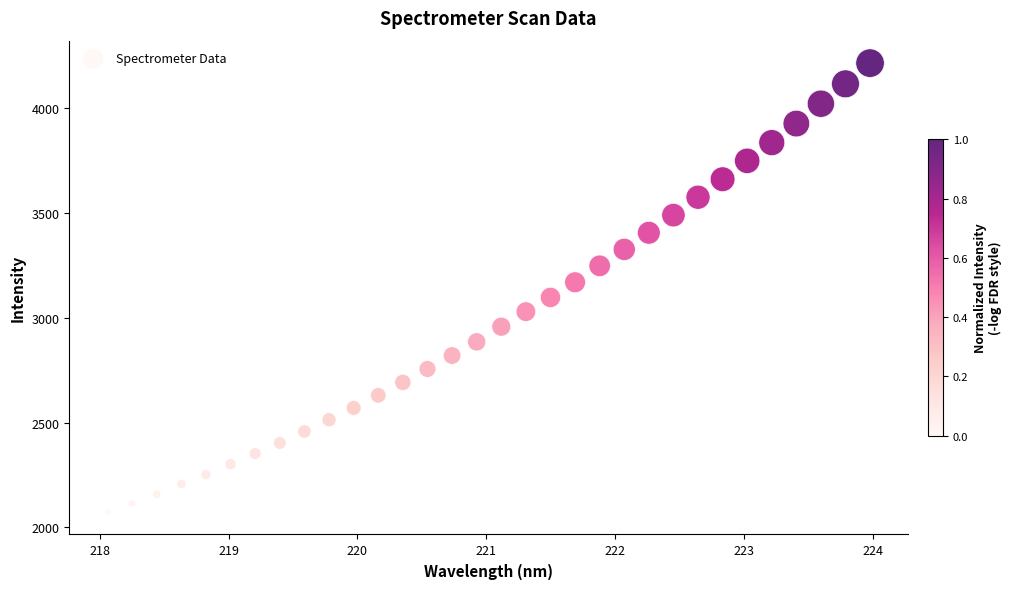

What is the range of X values (max minus min)?

5.9